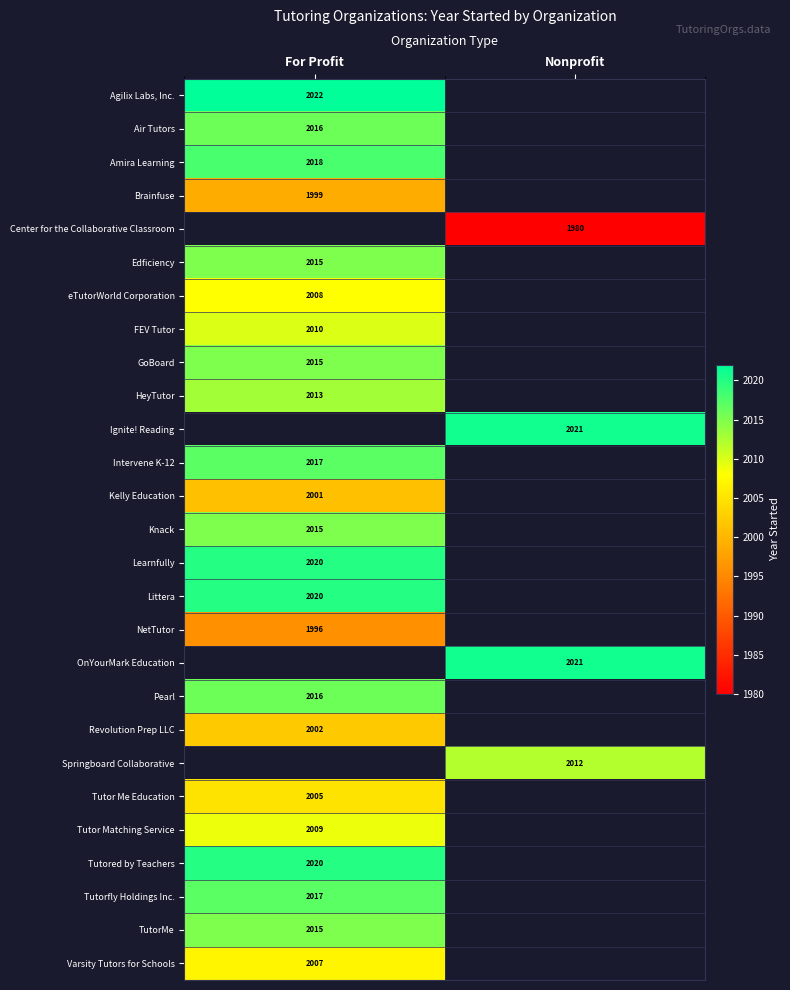

How many data points does each series have?

2